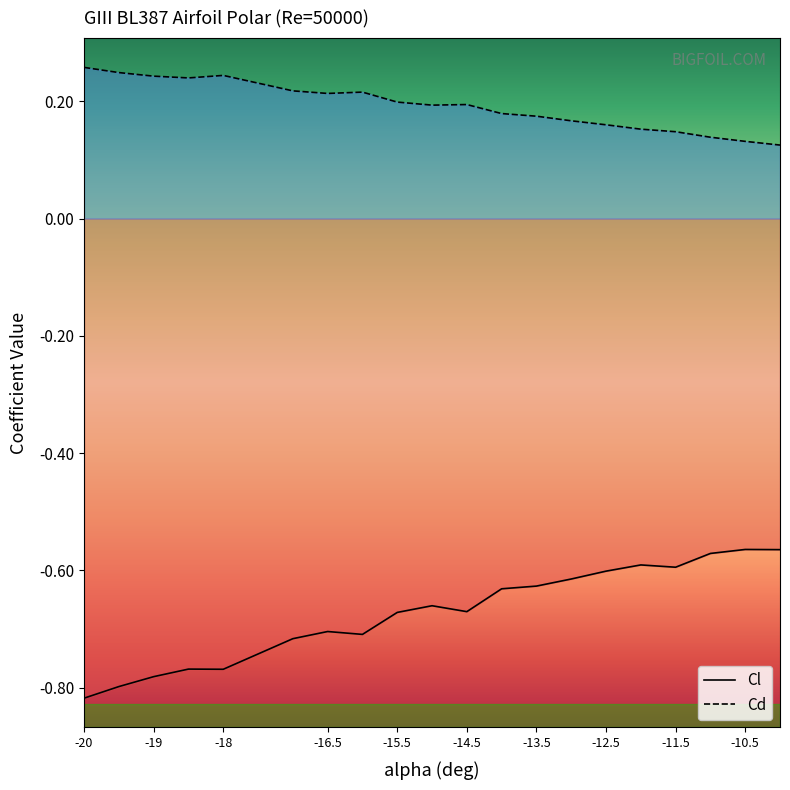

True or false: Cl and Cd intersect in this chart.

False